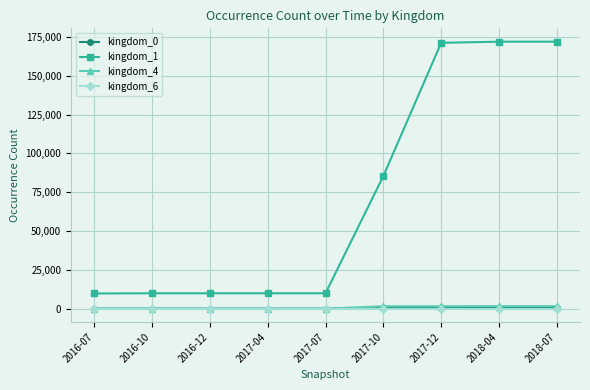

True or false: kingdom_0 and kingdom_1 cross at least once.

False